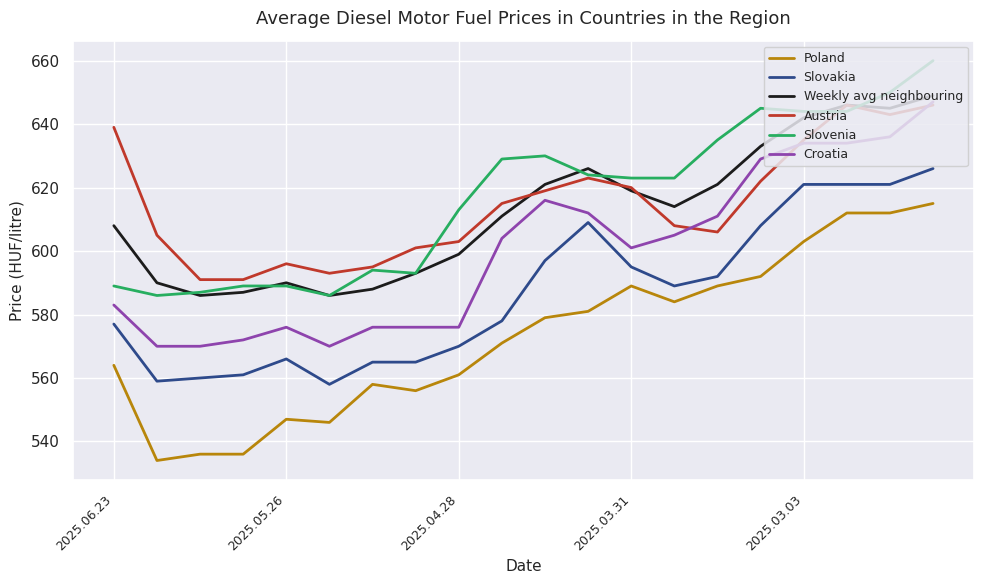

True or false: Croatia has more than 1 interior local peaks.

True